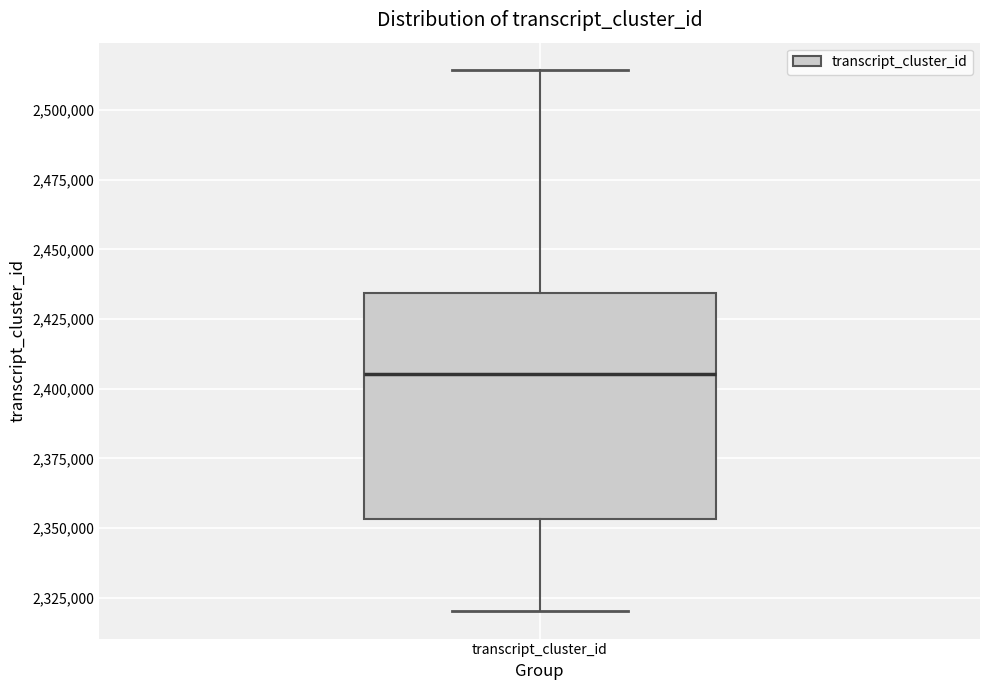

Where does the upper whisker of the box for transcript_cluster_id end on the y-axis? The values are not printed on the chart, so give them approximately, as read against the axis.

2515000